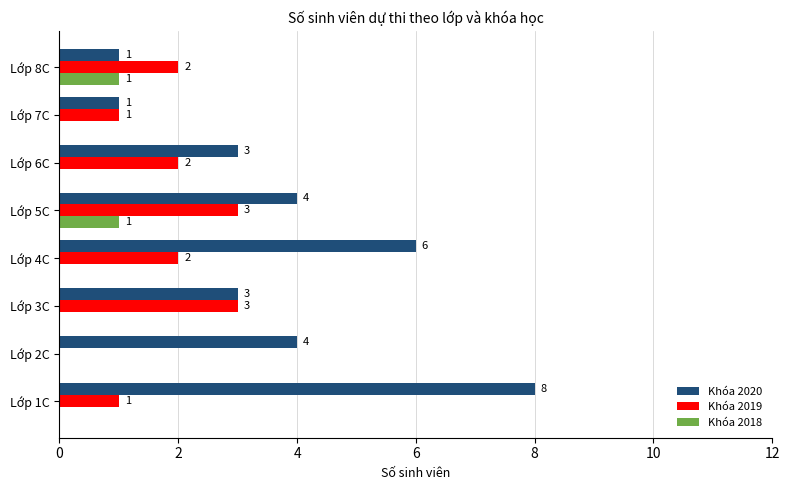

Between Lớp 1C and Lớp 4C, which series saw the biggest shift?

Khóa 2020